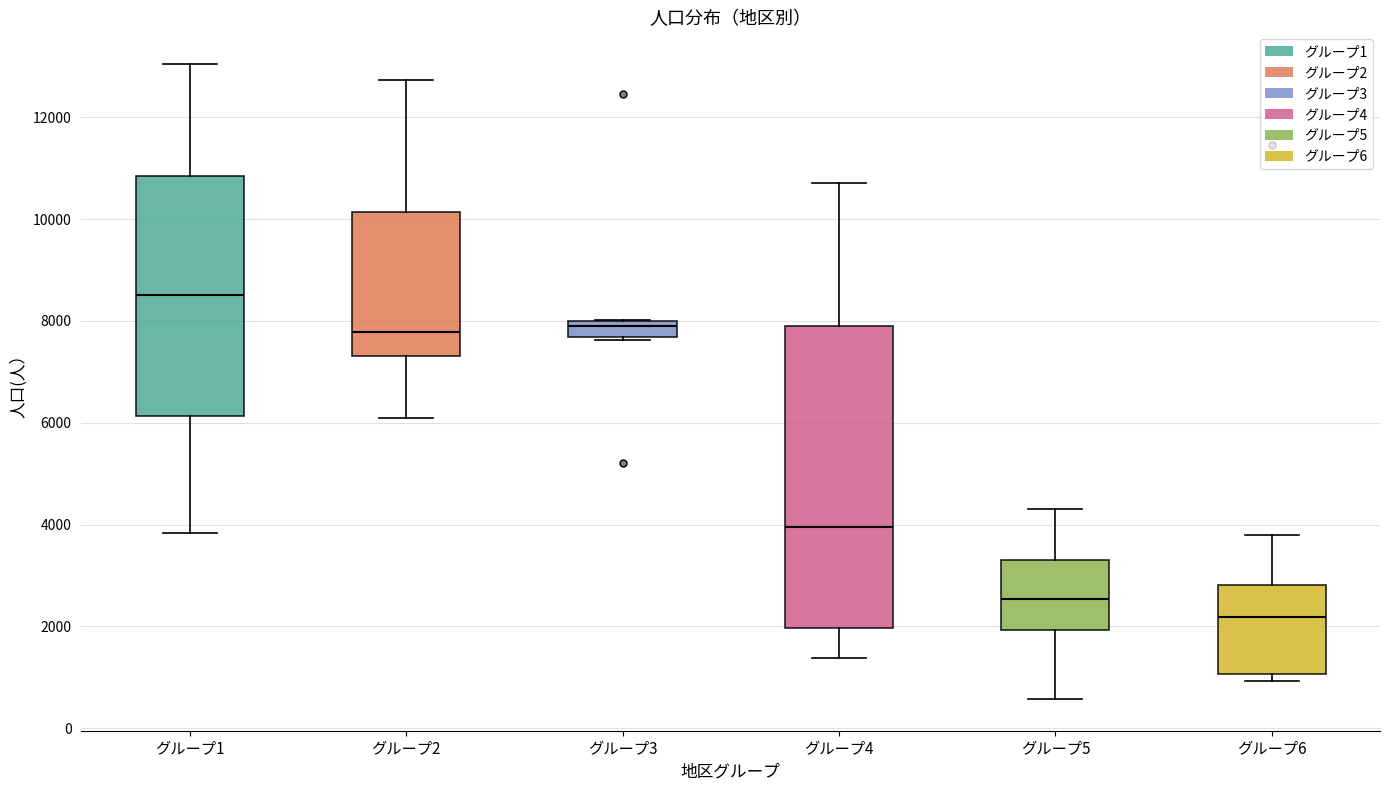

Reading left to right, transcribe this box plot: for each box, give where its median line is, the range the box spans, and where its two whiskers end, as read against the y-axis. The values are not printed on the chart, so give them approximately, as read against the axis.

グループ1: median 8600, box 6200 to 10800, whiskers 3800 to 13000
グループ2: median 7800, box 7400 to 10200, whiskers 6000 to 12800
グループ3: median 7800, box 7600 to 8000, whiskers 7600 (just below the box's lower edge) to 8000
グループ4: median 4000, box 2000 to 7800, whiskers 1400 to 10800
グループ5: median 2600, box 2000 to 3200, whiskers 600 to 4400
グループ6: median 2200, box 1000 to 2800, whiskers 1000 (just below the box's lower edge) to 3800